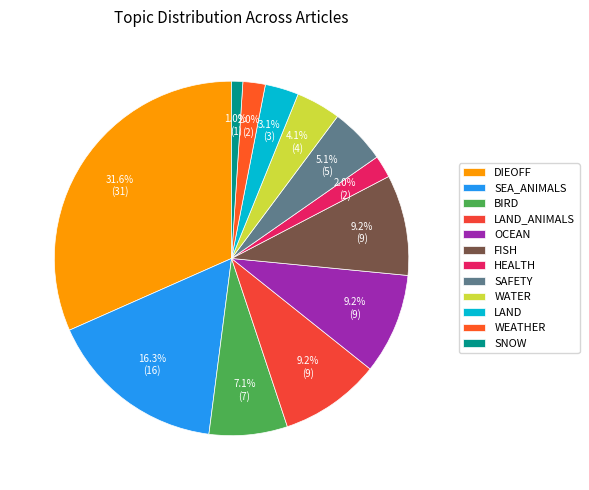

Which slice is the smallest?

SNOW